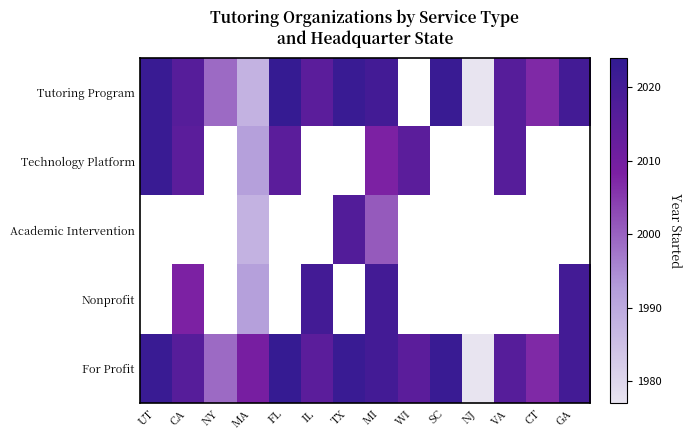

Which series has the largest total across all categories?

For Profit